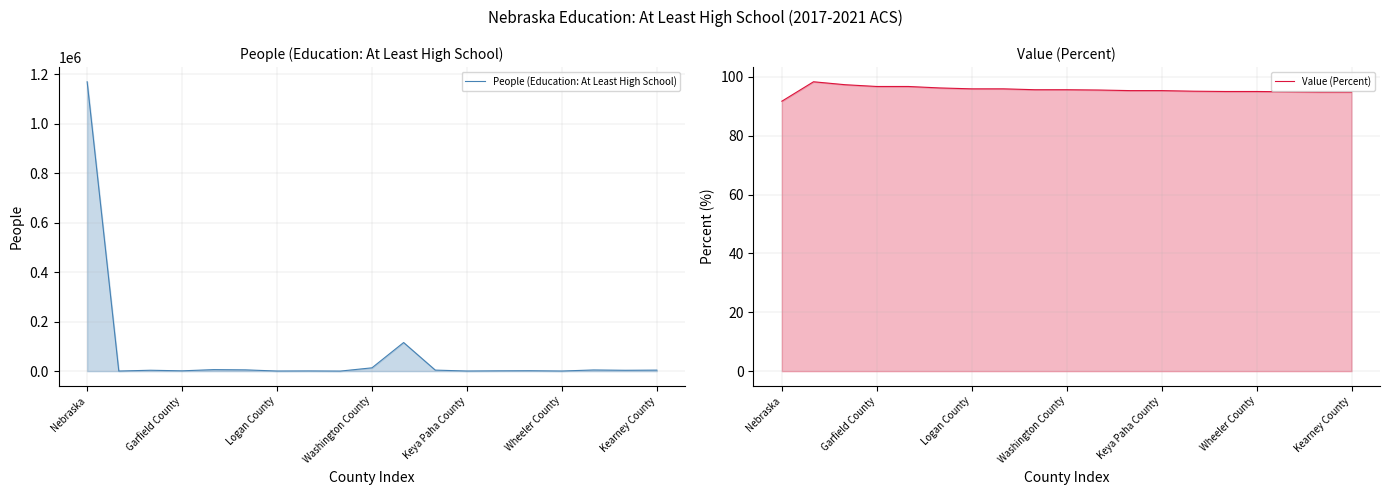

Does the chart have visible grid lines?

Yes